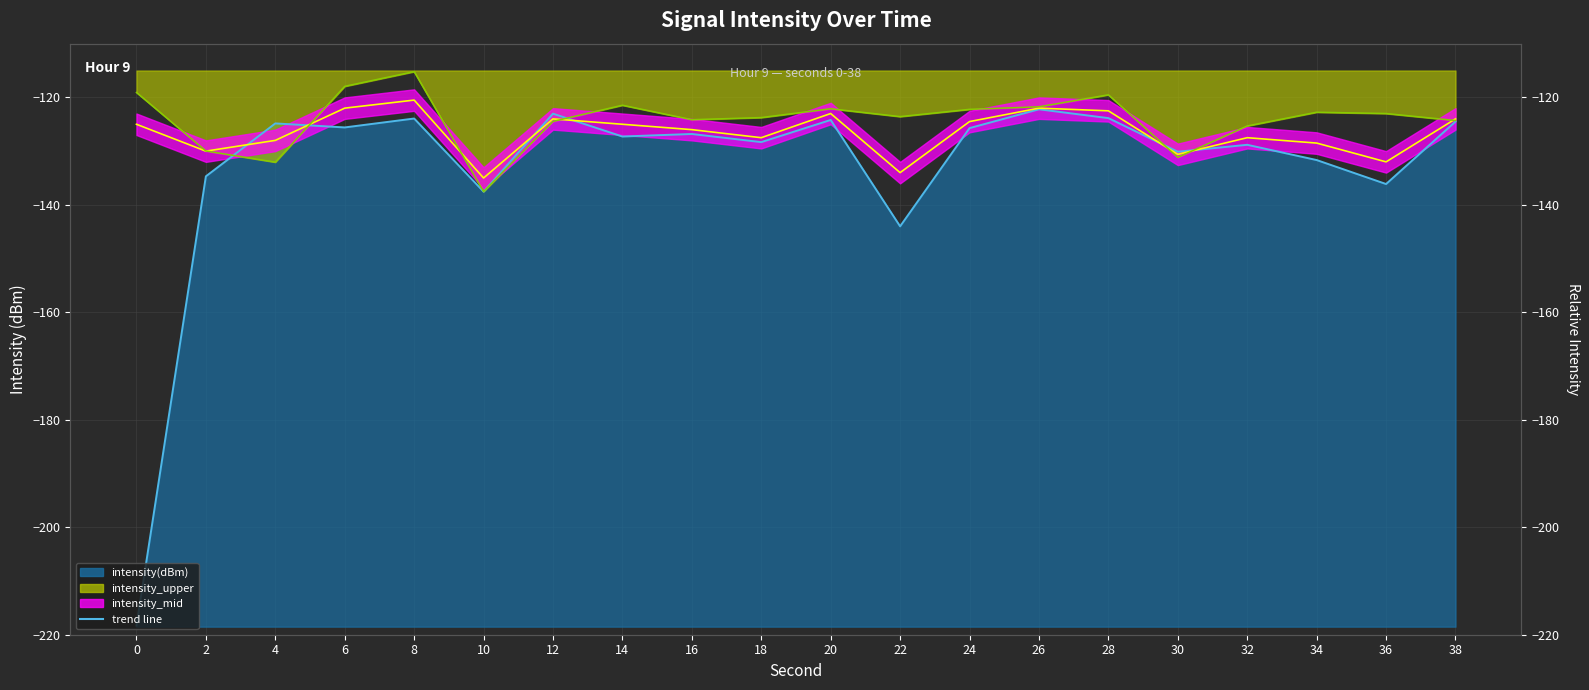

How many intersections are there between intensity(dBm) and intensity_upper?

6